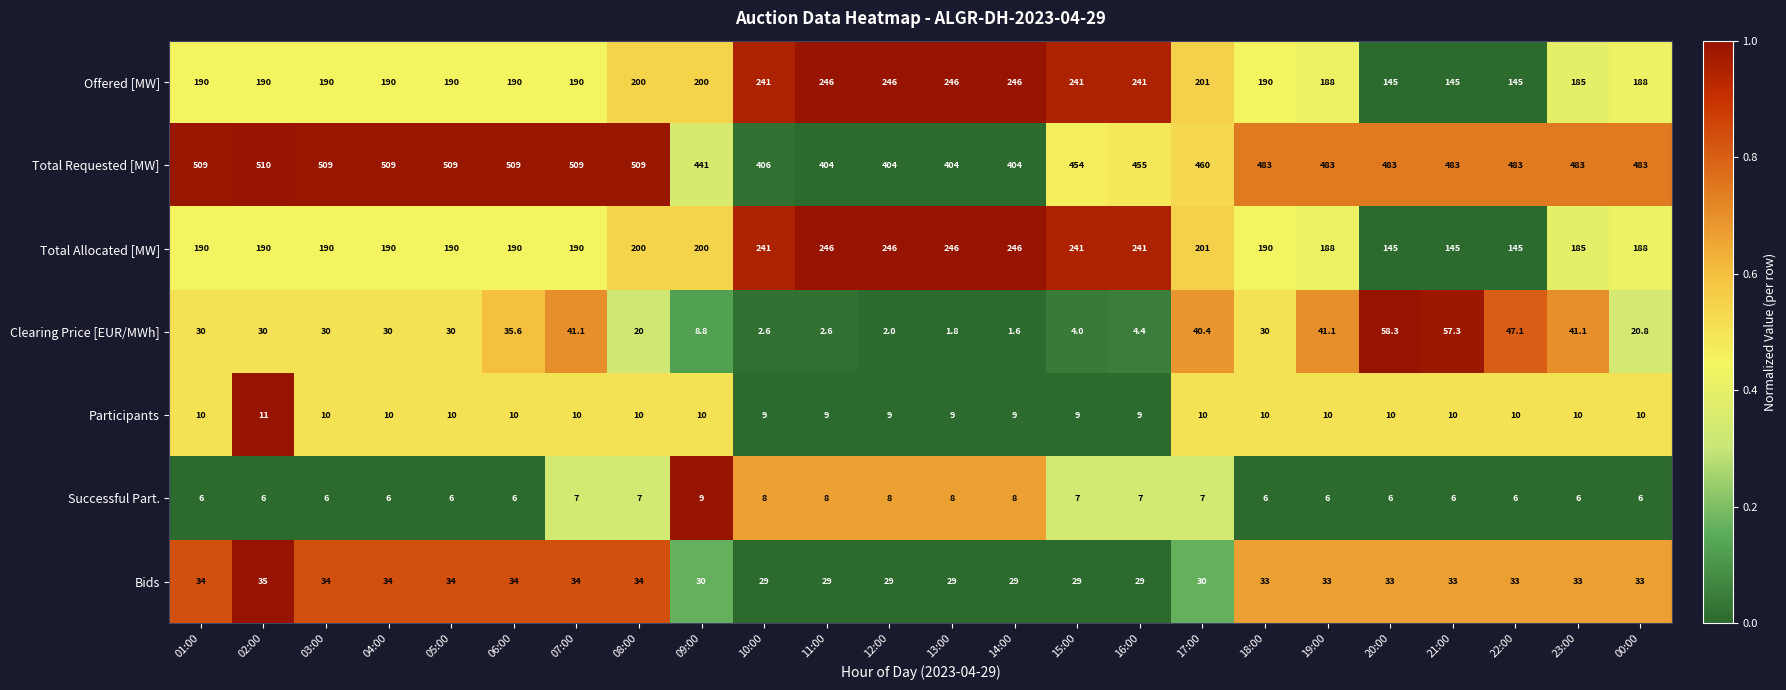

Which series has the widest spread of values?

Total Requested [MW]